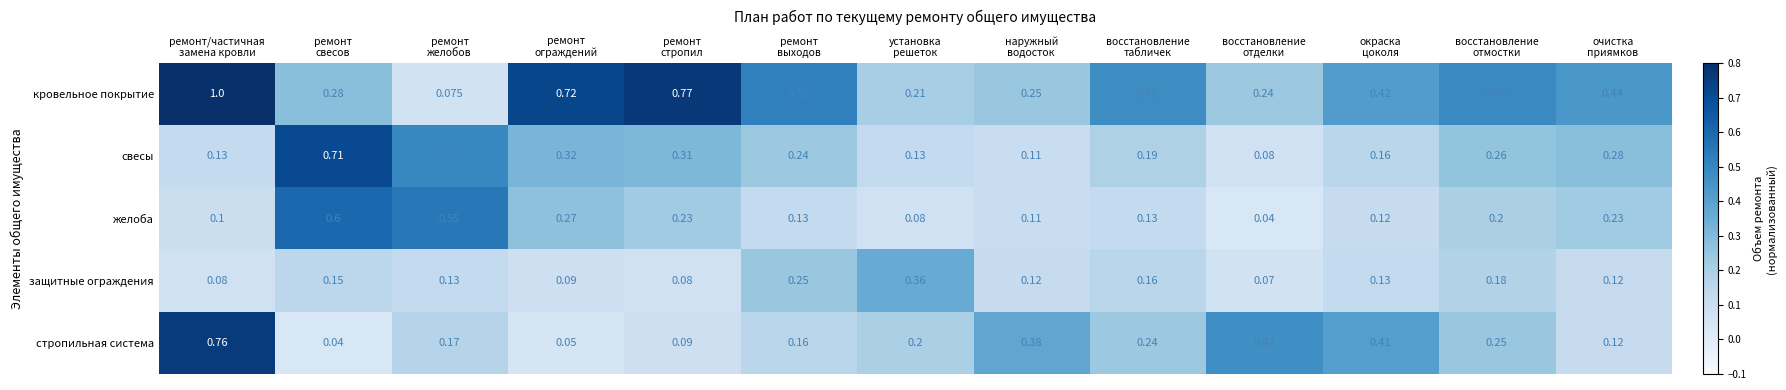

Rank the series by their maximum value, from highest to lowest.

кровельное покрытие, стропильная система, свесы, желоба, защитные ограждения